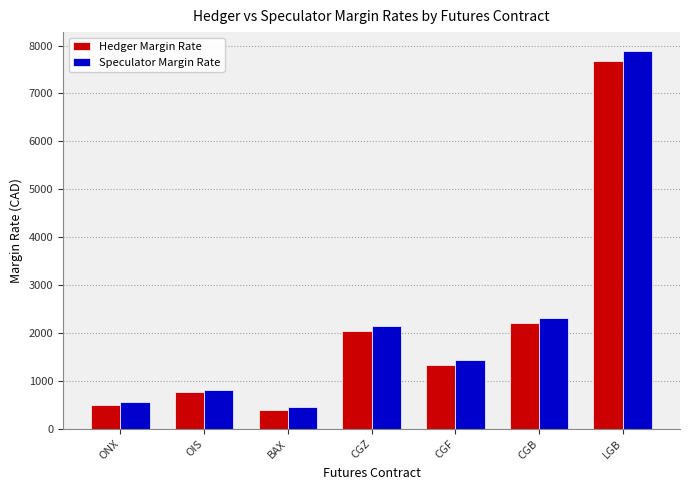

What is the difference between the Speculator Margin Rate values at OIS and CGF?

611